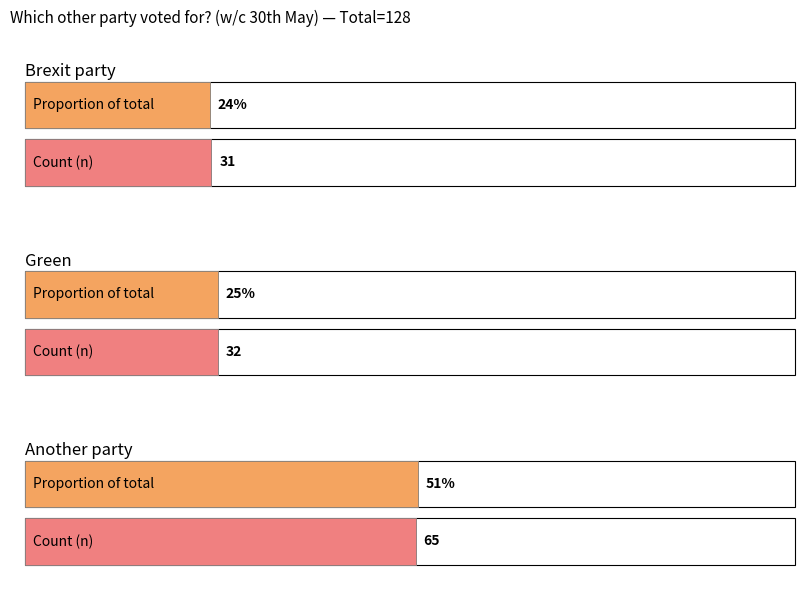

Is the value of Green at Another party greater than the value of Another party at Brexit party?

No